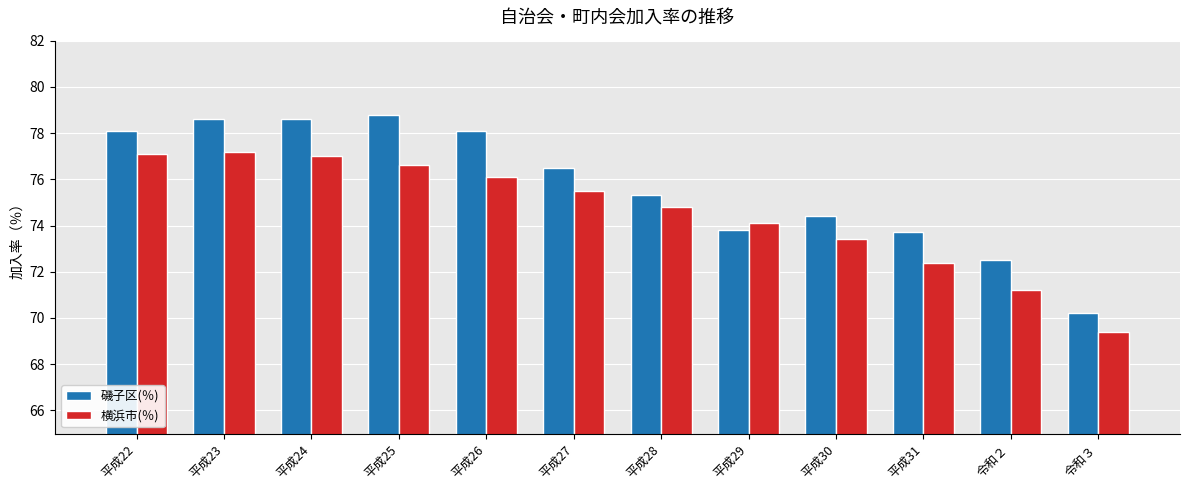

What is the difference between the maximum and second lowest values in the 横浜市(％) series?

6.0